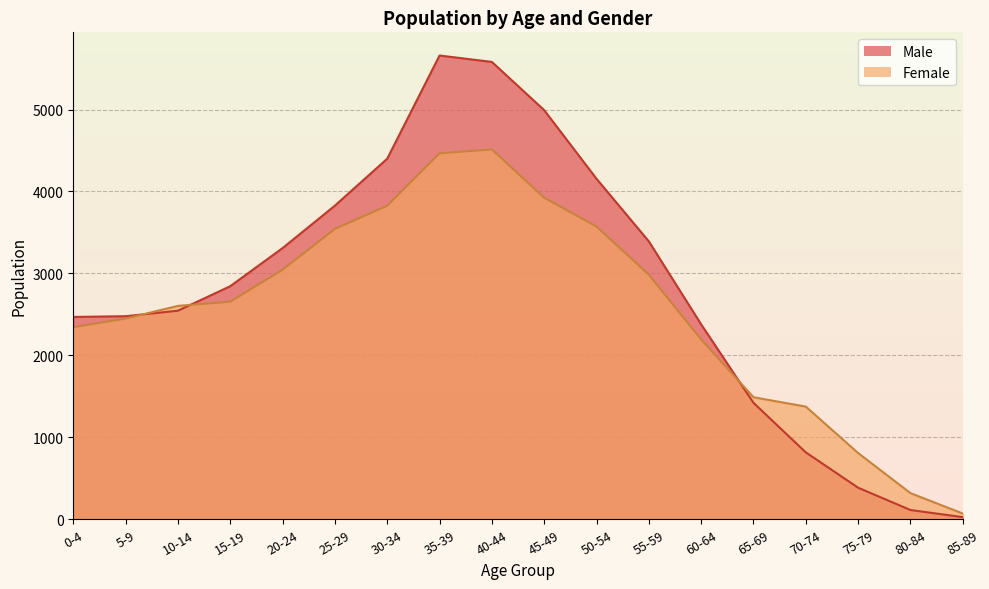

Rank the series by their maximum value, from lowest to highest.

Female, Male